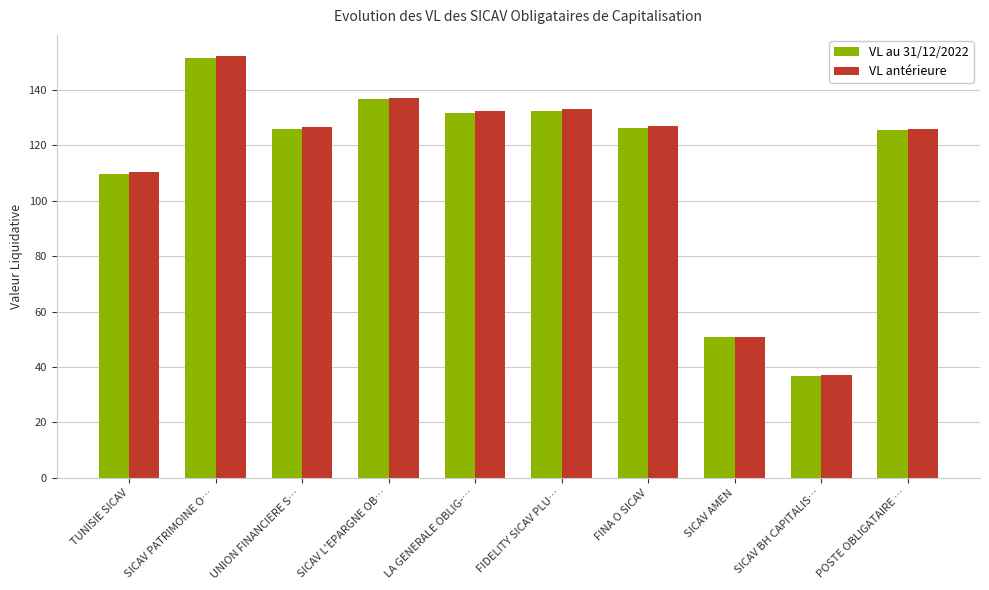

What is the difference between the maximum and minimum values in the VL antérieure series?

115.2